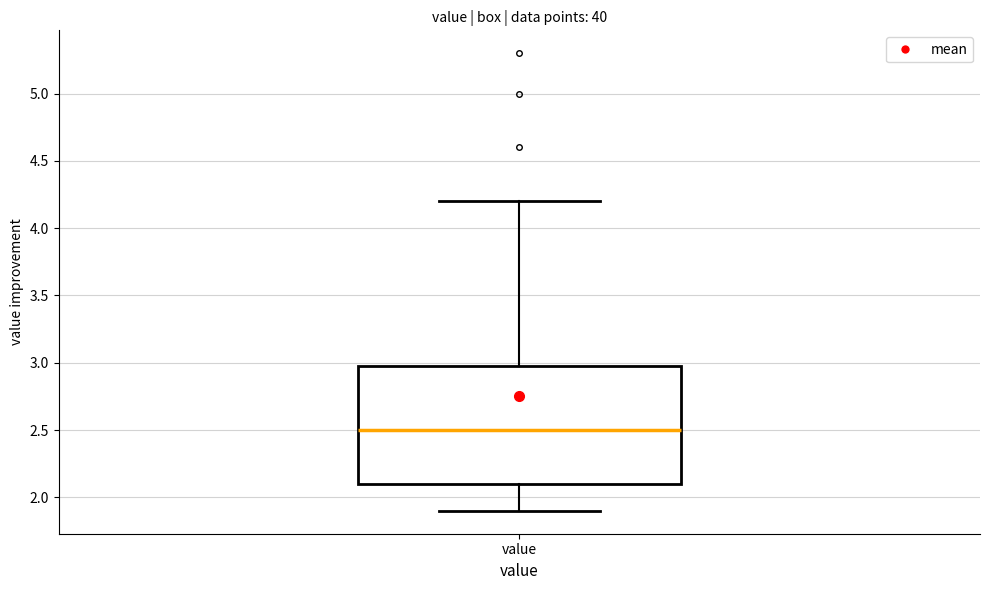

Transcribe this box plot: give where the median line is, the range the box spans, and where the two whiskers end, as read against the y-axis. The values are not printed on the chart, so give them approximately, as read against the axis.

median 2.5, box 2.1 to 3.0, whiskers 1.9 to 4.2